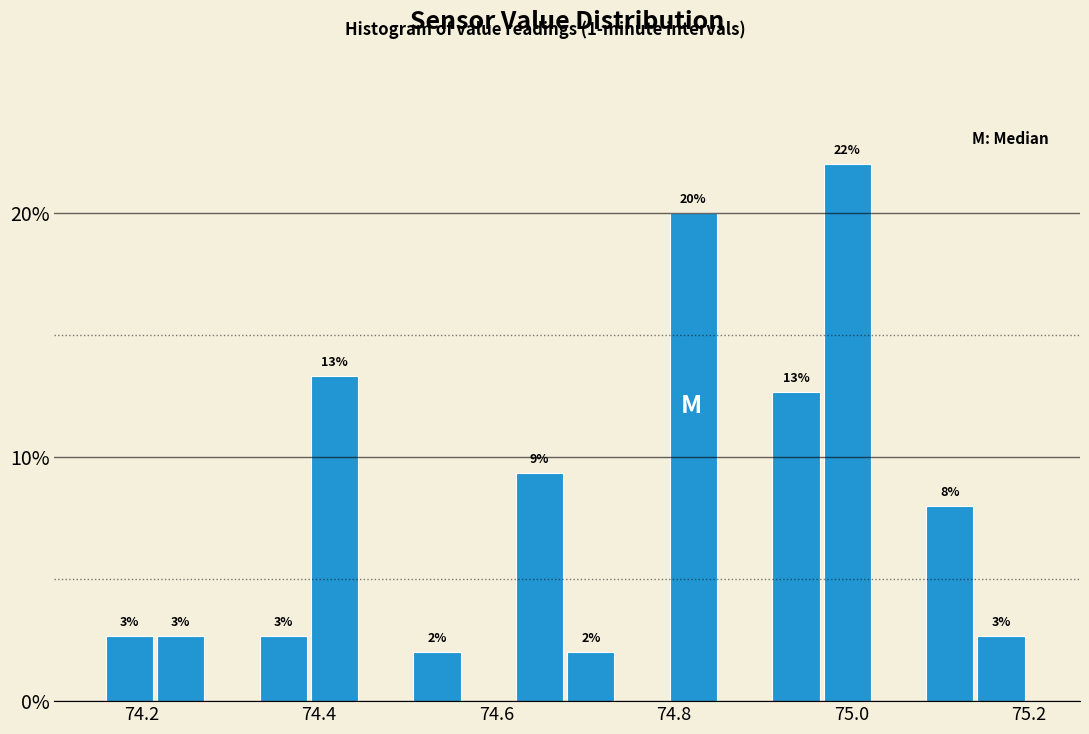

Around what value on the x-axis is the tallest bar? Give the approximate position of its centre, as read against the axis.

75.00